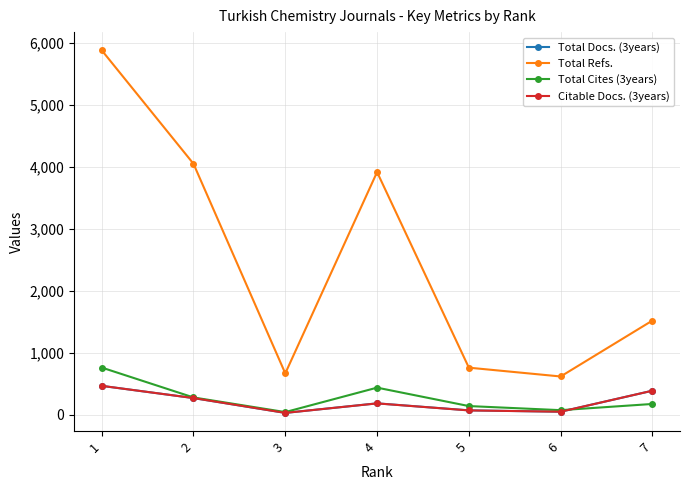

Which series ends up on top after the final intersection of Total Cites (3years) and Citable Docs. (3years)?

Citable Docs. (3years)